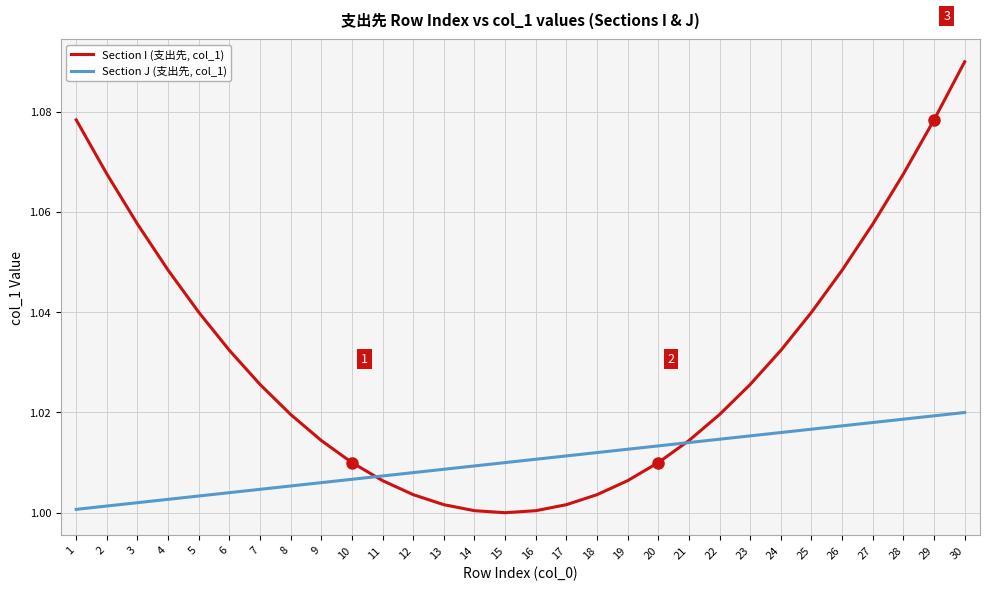

Which label corresponds to the largest value in the chart?

30